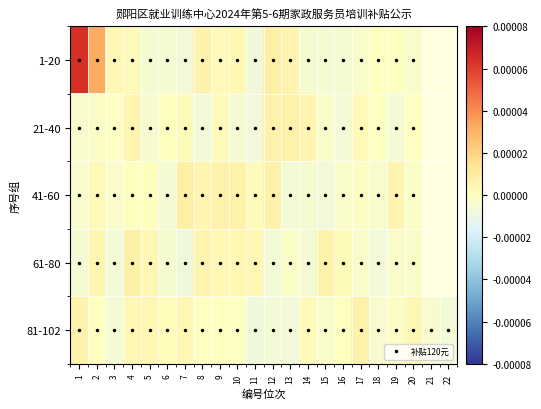

Is it true that 61-80 equals -0.0 at 1?

True